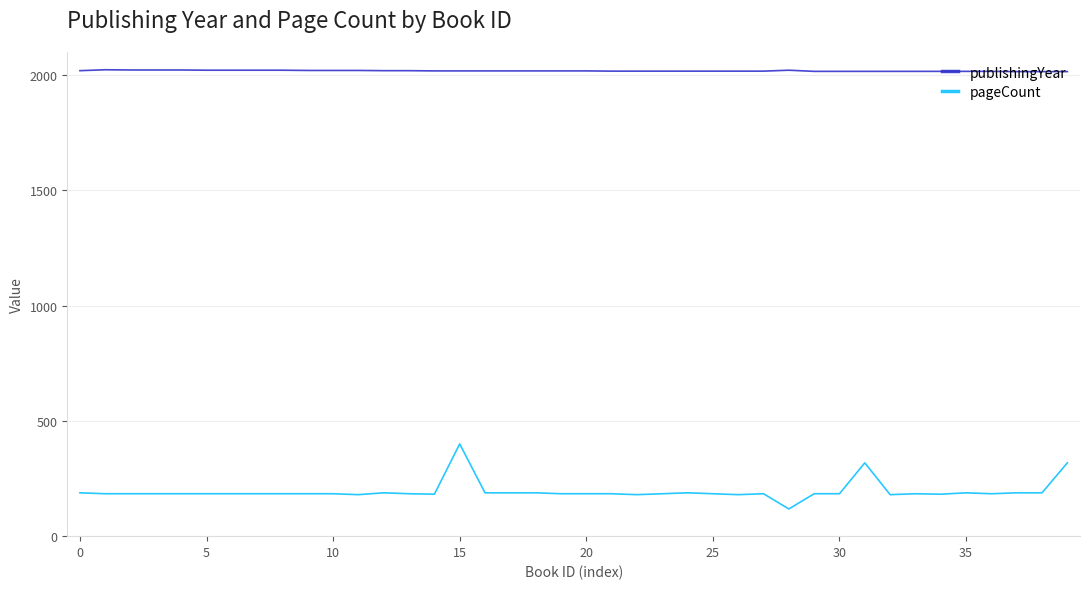

Which series has the largest total across all categories?

publishingYear